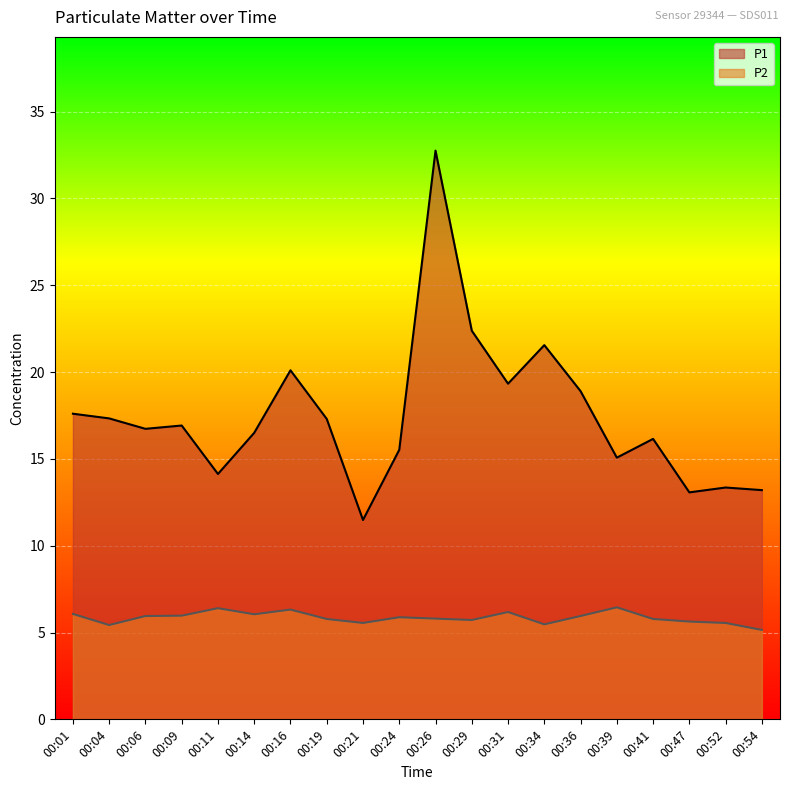

At 00:16, list the series in order from largest to smallest.

P1, P2